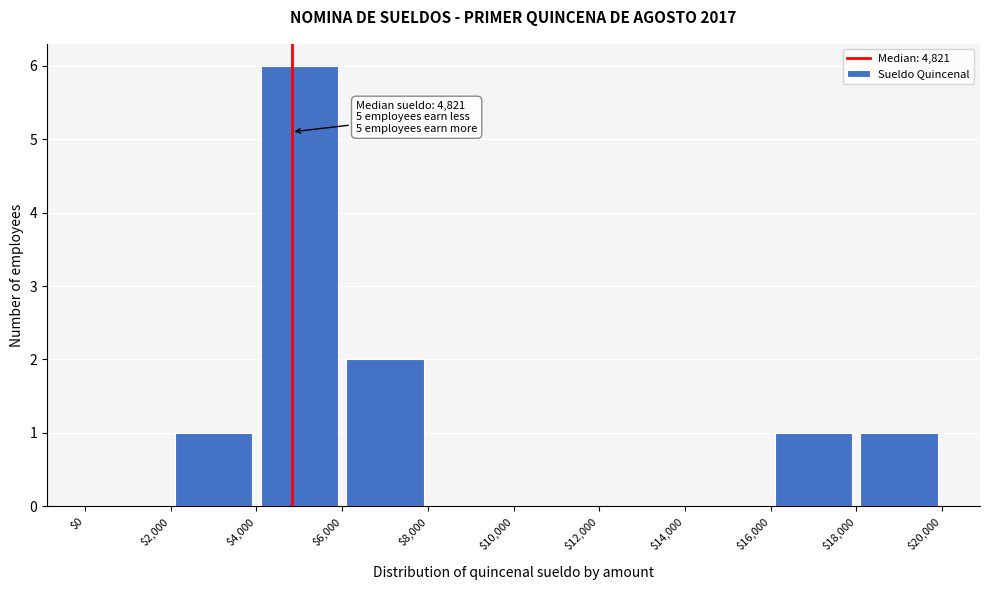

Which range on the x-axis has the tallest bar?

$4,000 to $6,000